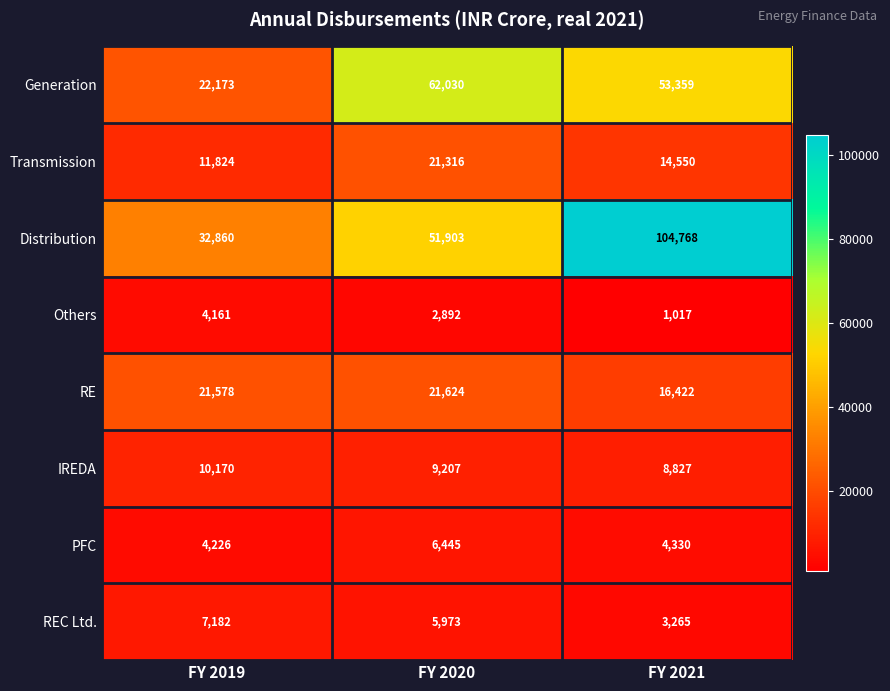

True or false: Distribution has a value of 16906 at FY 2020.

False